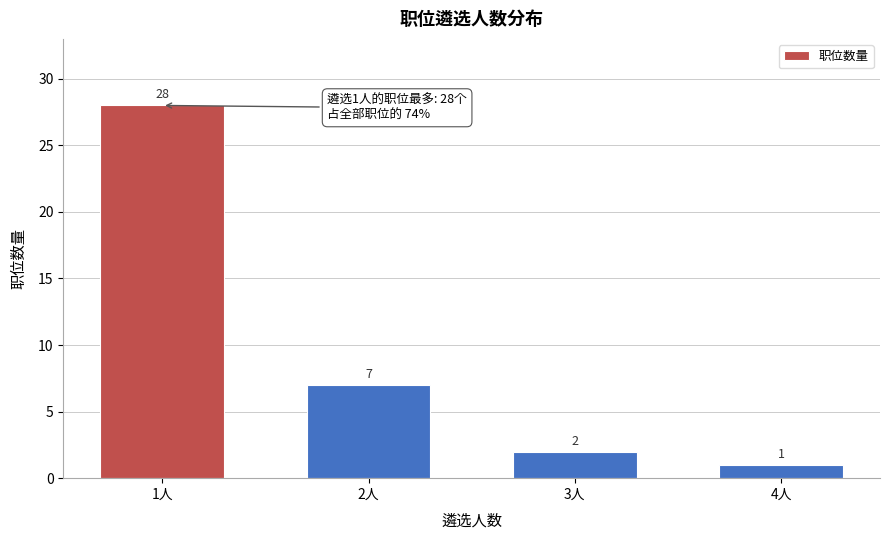

Reading left to right, transcribe all the data shown in this chart.

1人=28	2人=7	3人=2	4人=1